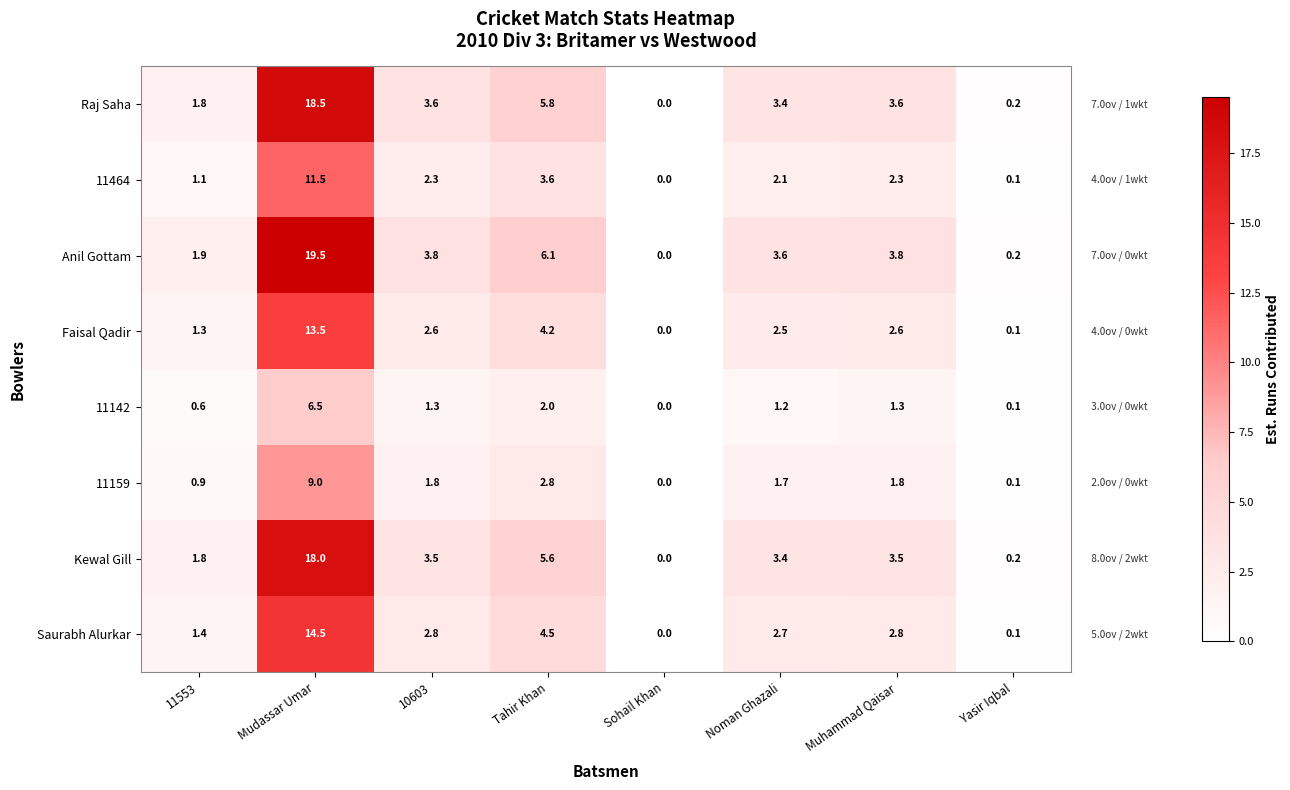

Where does the 11464 series first go above 2?

Mudassar Umar